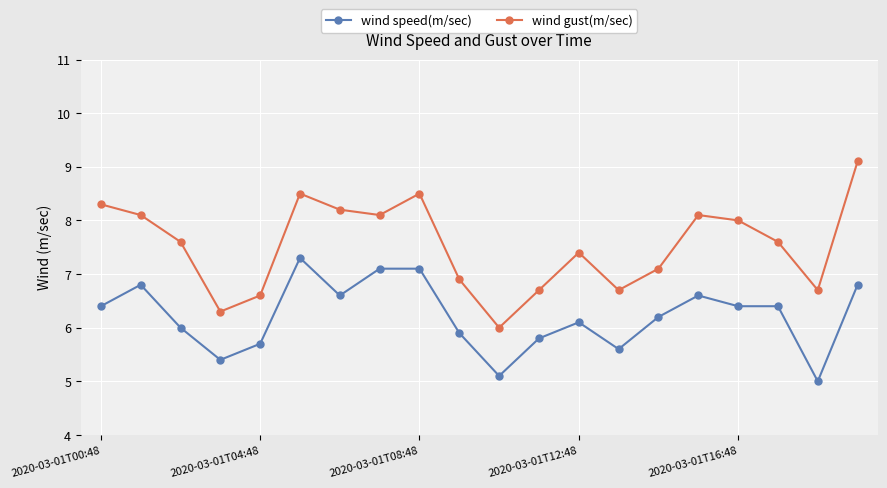

How many data points in wind gust(m/sec) are less than 7?

7